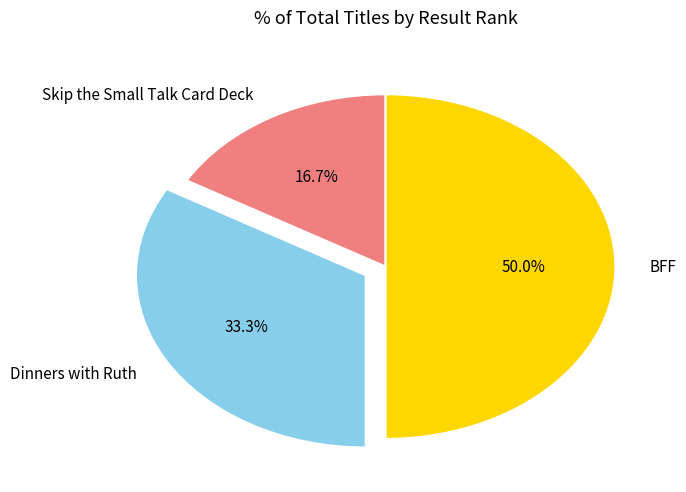

Is Skip the Small Talk Card Deck the majority of the pie?

No